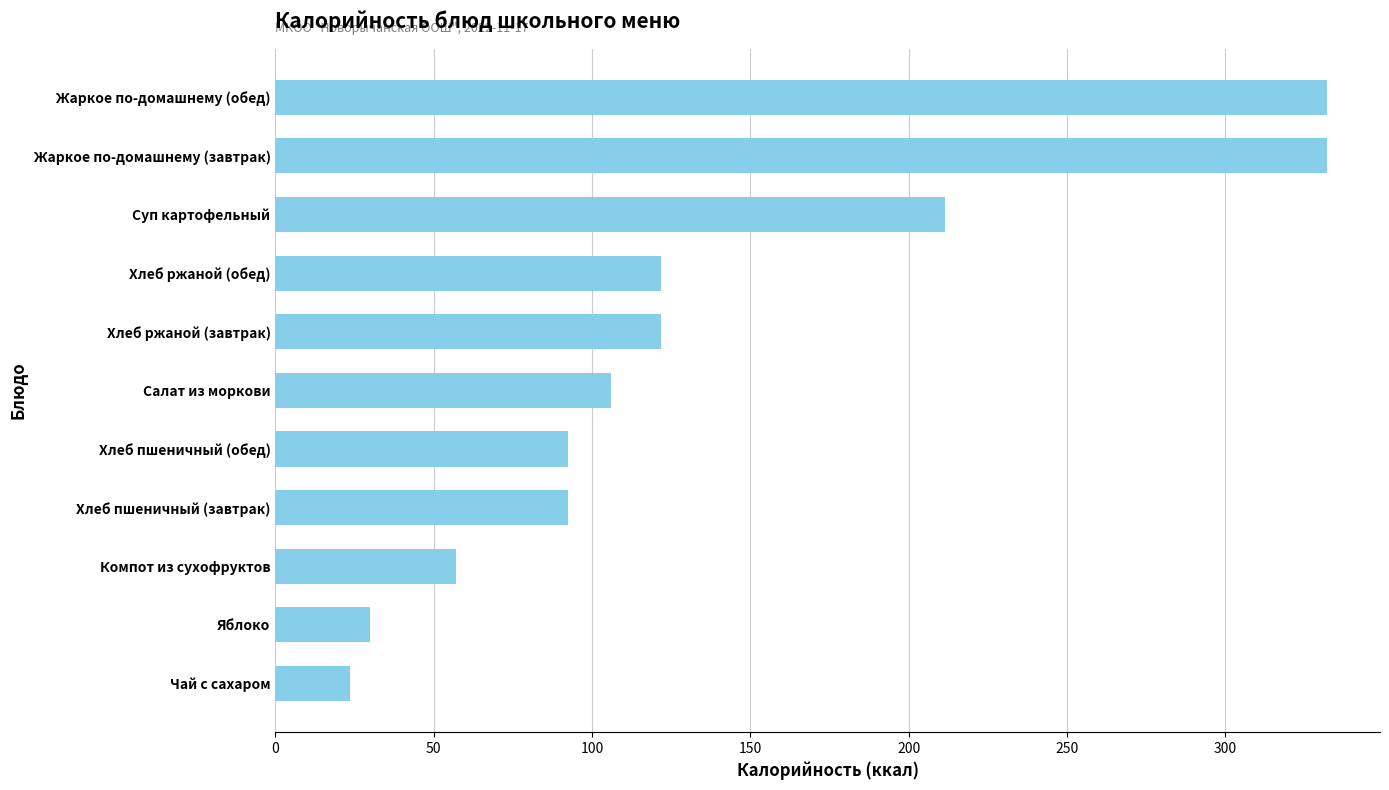

At which label is the value closest to 177?

Суп картофельный